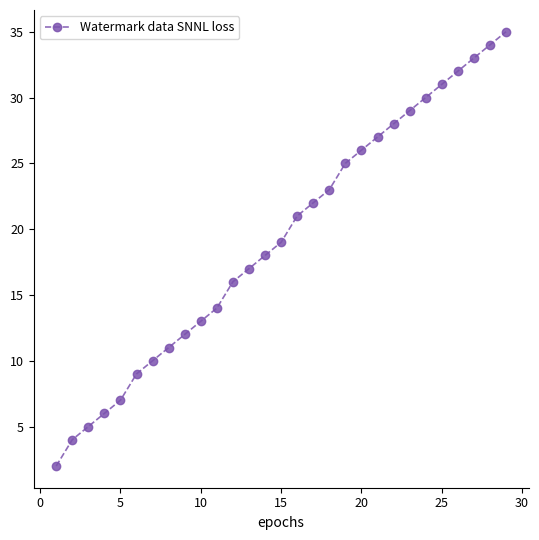

Does the chart display data point markers on the line(s)?

Yes